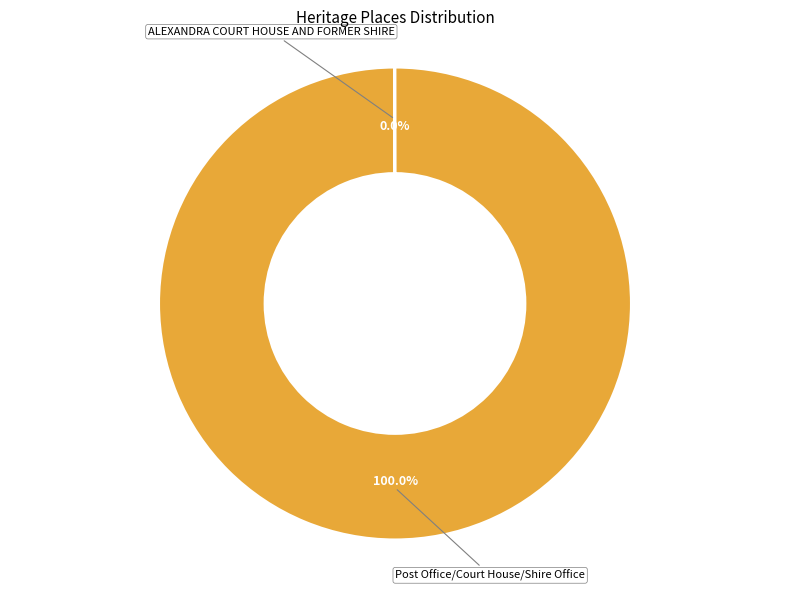

What is the largest slice in the pie chart?

Post Office/Court House/Shire Office